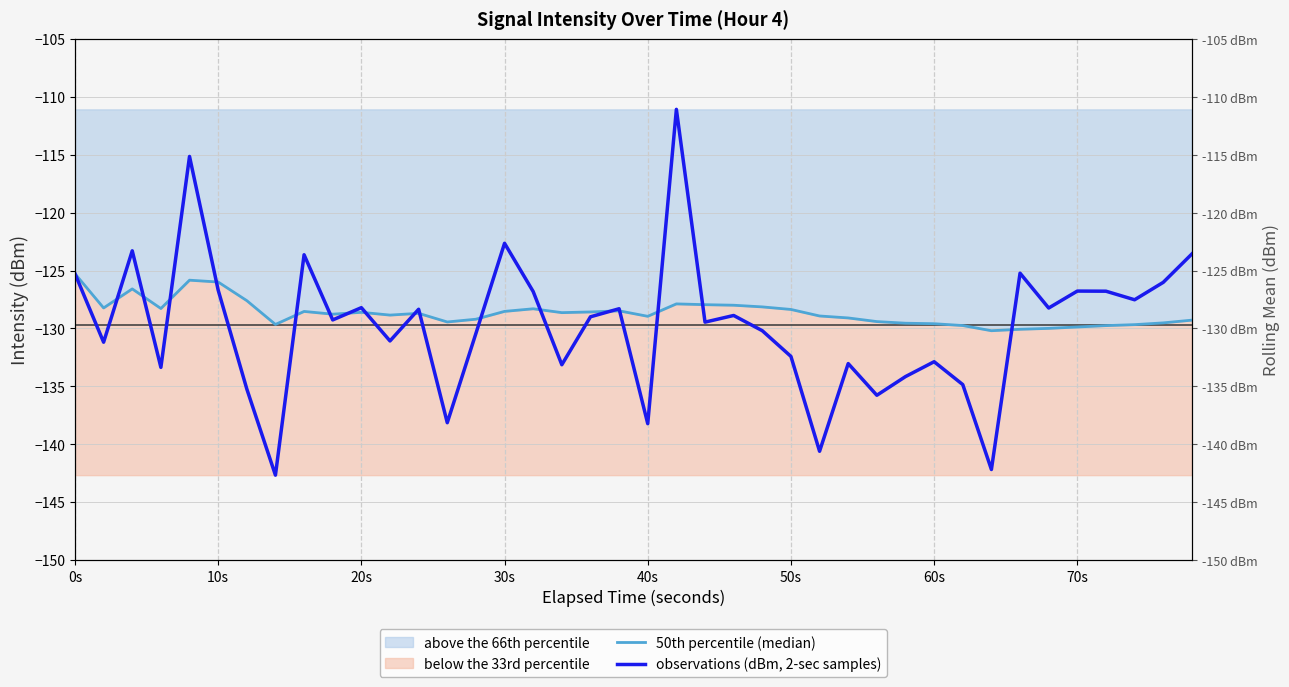

What is the difference between the maximum and minimum values in the observations (dBm, 2-sec samples) series?

31.6